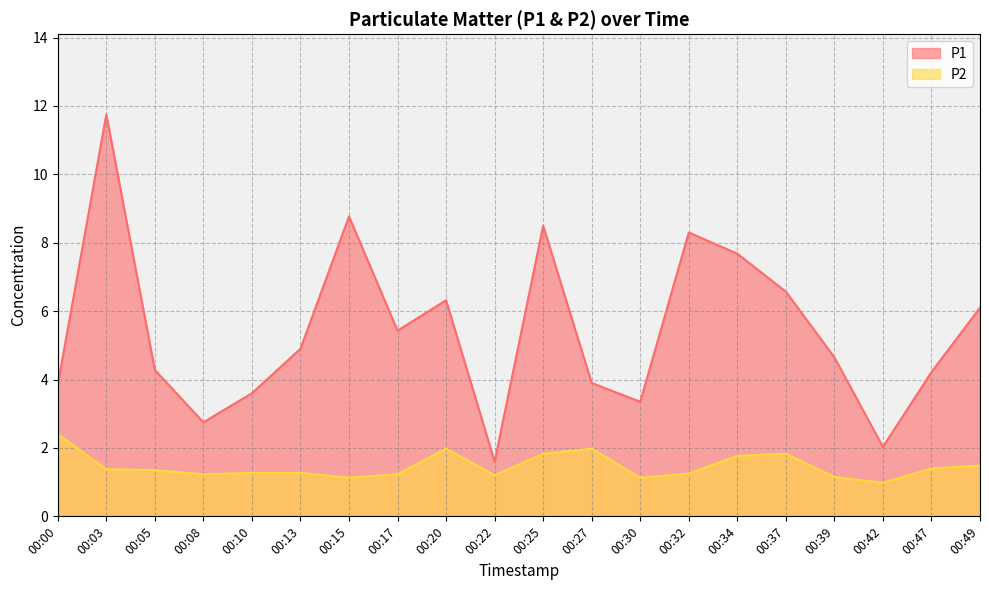

Does the chart display data point markers on the line(s)?

No